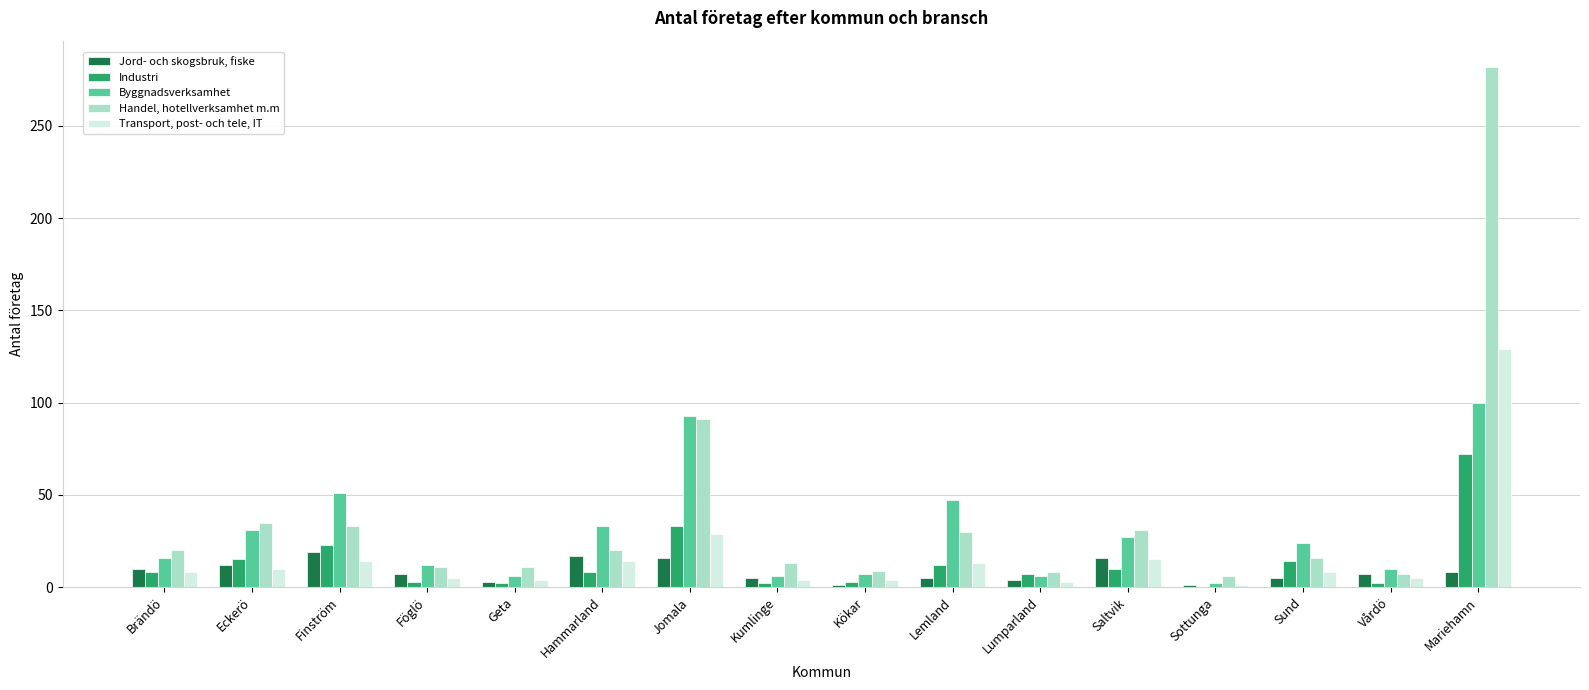

Which category has the highest value in the Byggnadsverksamhet series?

Mariehamn